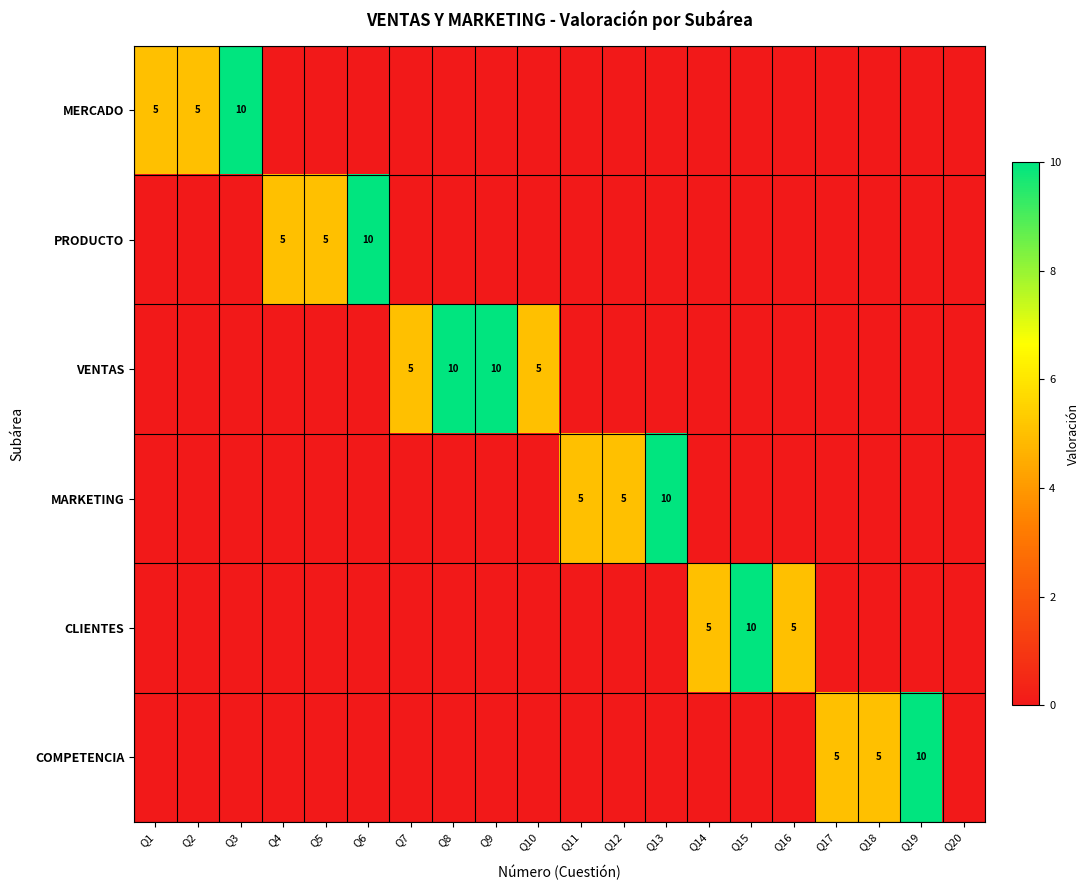

The value of COMPETENCIA at Q19 is 3. True or false?

False